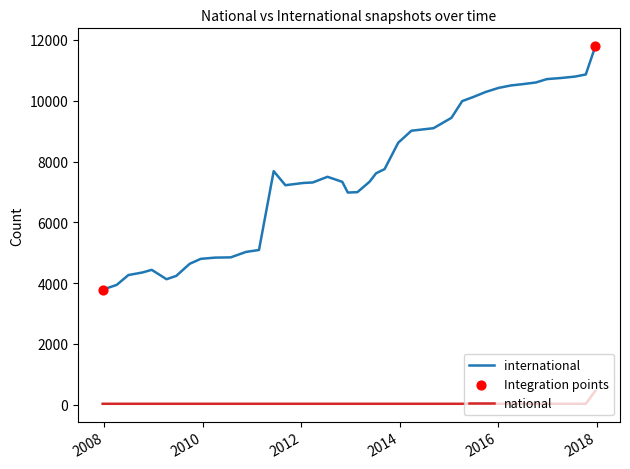

Which series has the largest range (max minus min)?

international